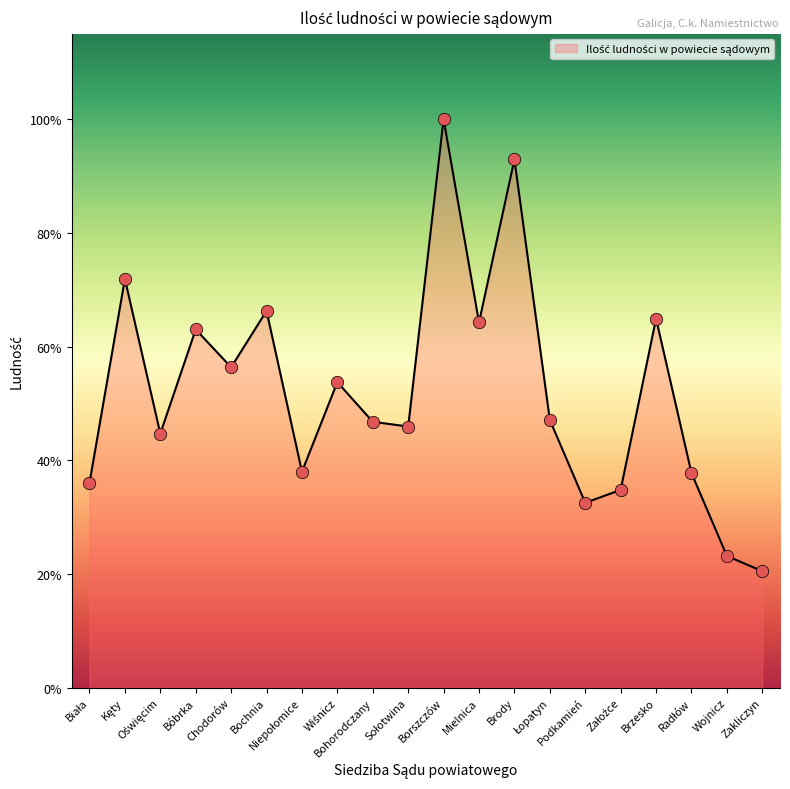

What is the ratio of the value at Radłów to the value at Biała?

1.0